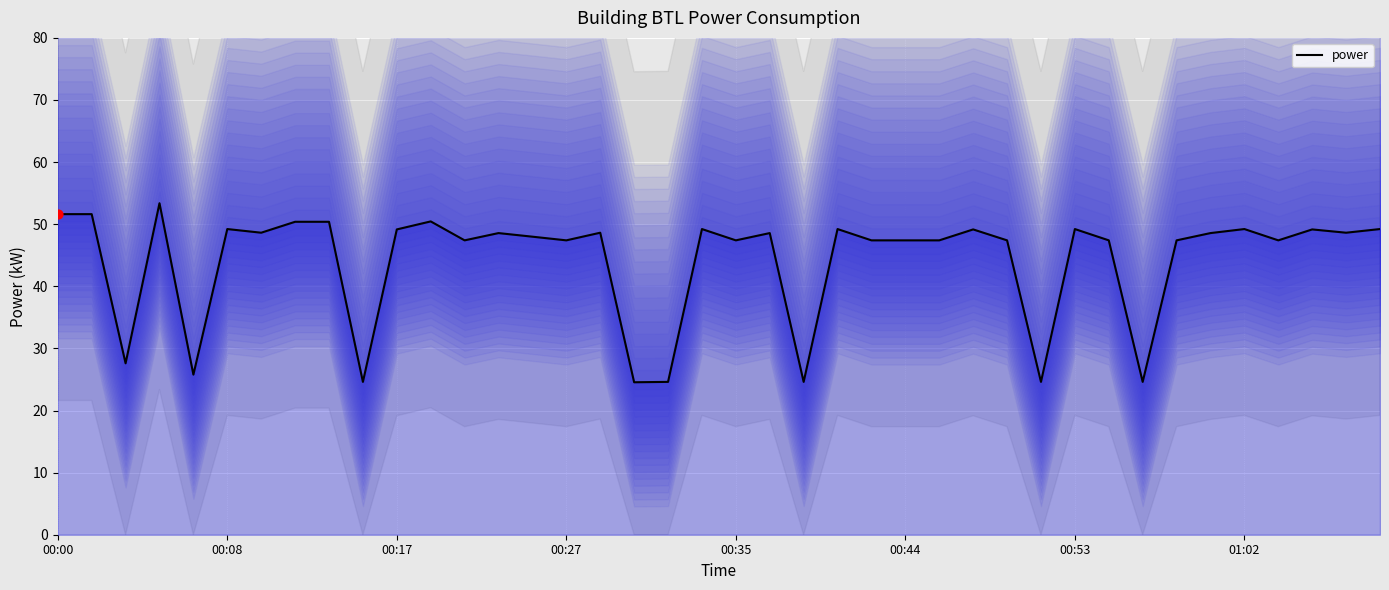

Between 8 and 18, which is larger?

8